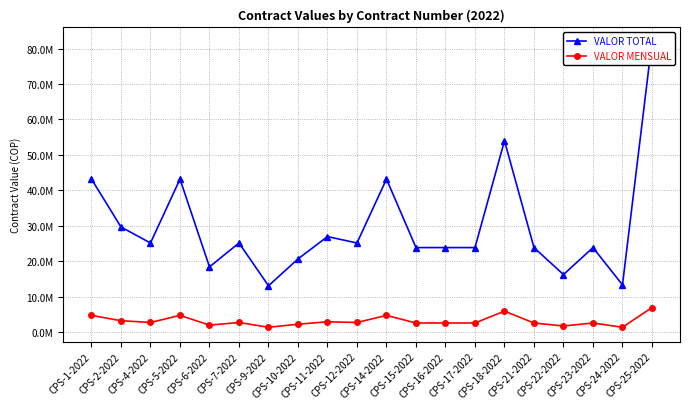

Where is the first local minimum for VALOR MENSUAL?

CPS-4-2022